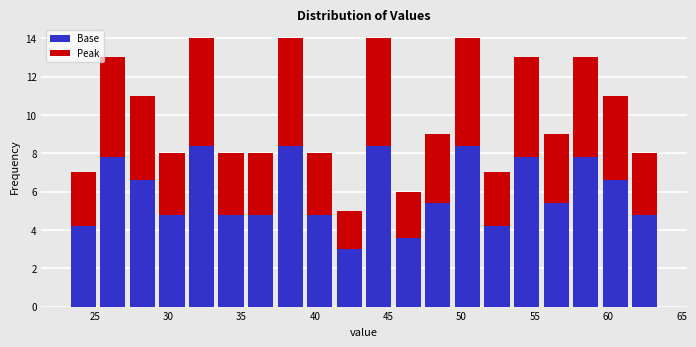

Reading left to right, list every stacked bar in this chart as the range it spans on the x-axis followed by its total height. Neither the bar edges nor the heights are printed on the chart, so give them approximately, as read against the axes.

23.0 to 25.0: 7
25.0 to 27.0: 13
27.0 to 29.0: 11
29.0 to 31.5: 8
31.5 to 33.5: 14
33.5 to 35.5: 8
35.5 to 37.5: 8
37.5 to 39.5: 14
39.5 to 41.5: 8
41.5 to 43.5: 5
43.5 to 45.5: 14
45.5 to 47.5: 6
47.5 to 49.5: 9
49.5 to 51.5: 14
51.5 to 53.5: 7
53.5 to 55.5: 13
55.5 to 57.5: 9
57.5 to 59.5: 13
59.5 to 61.5: 11
61.5 to 63.5: 8